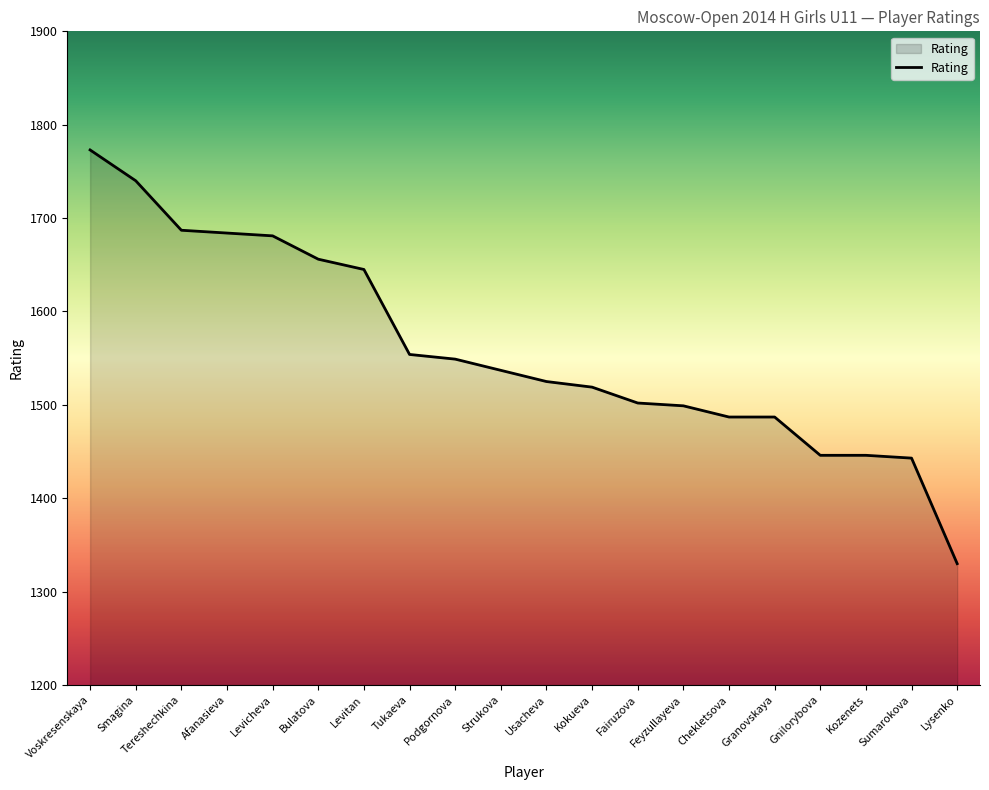

Reading left to right, what are all the values shown in this chart?

1773	1740	1687	1684	1681	1656	1645	1554	1549	1537	1525	1519	1502	1499	1487	1487	1446	1446	1443	1330